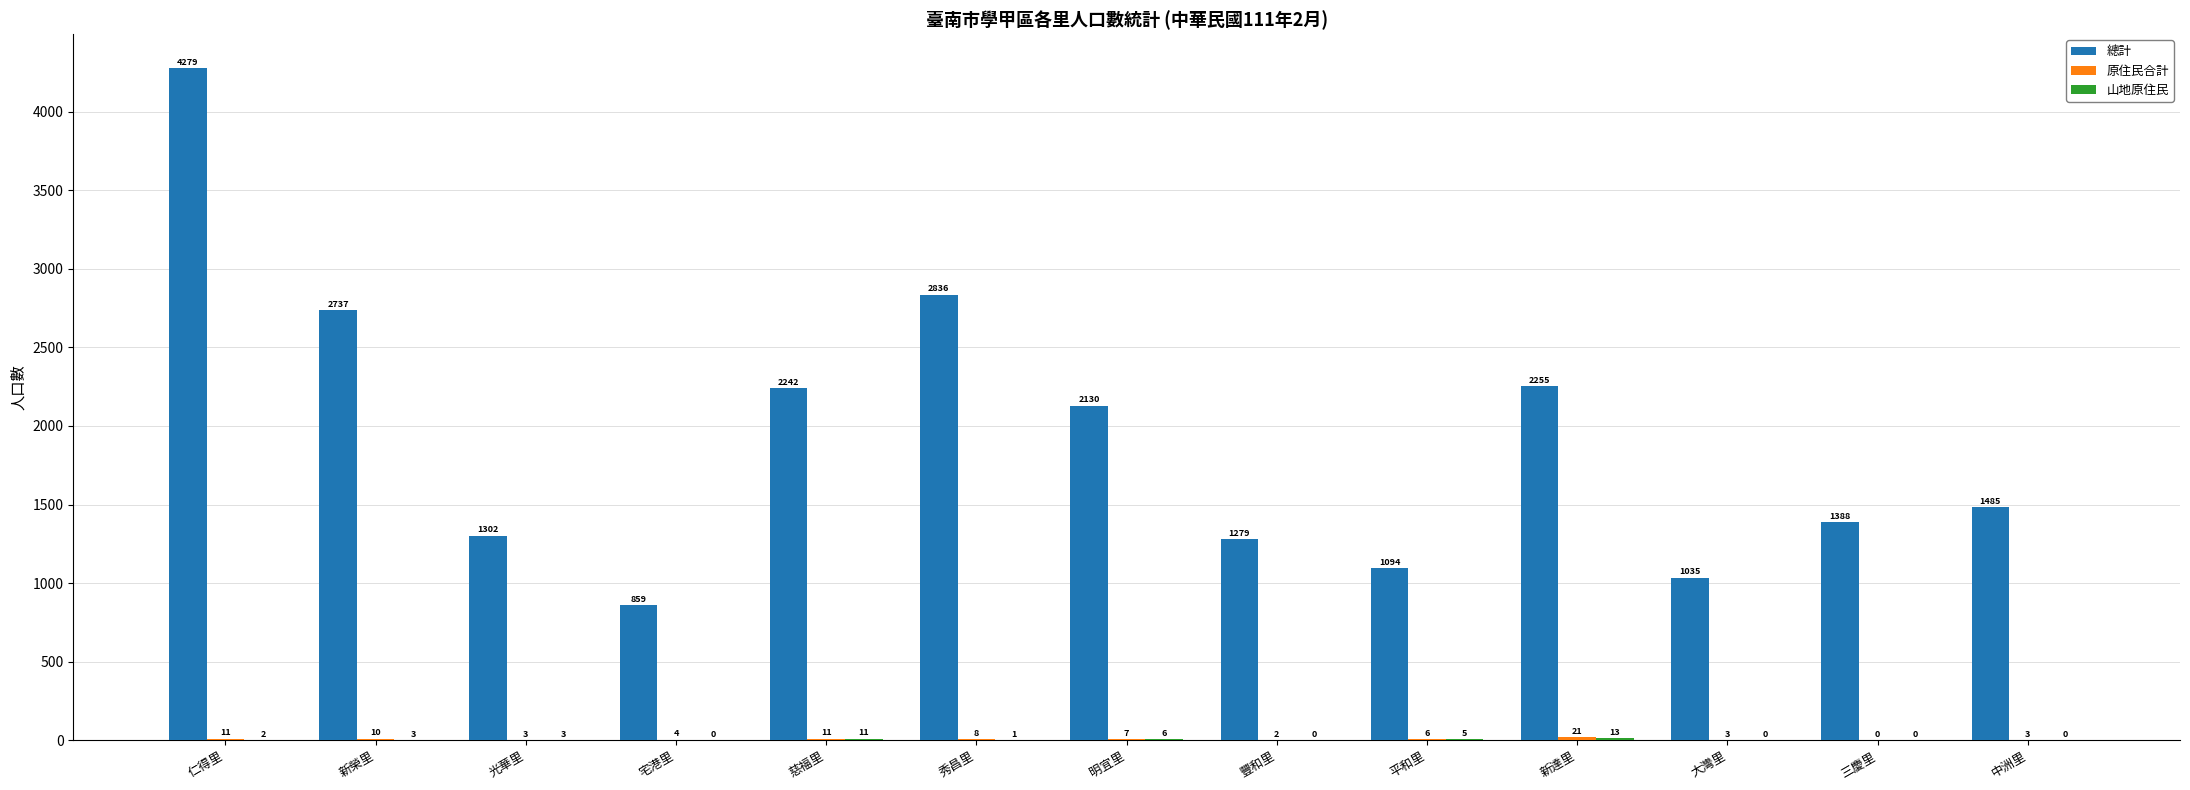

What is the maximum value shown in the chart?

4279